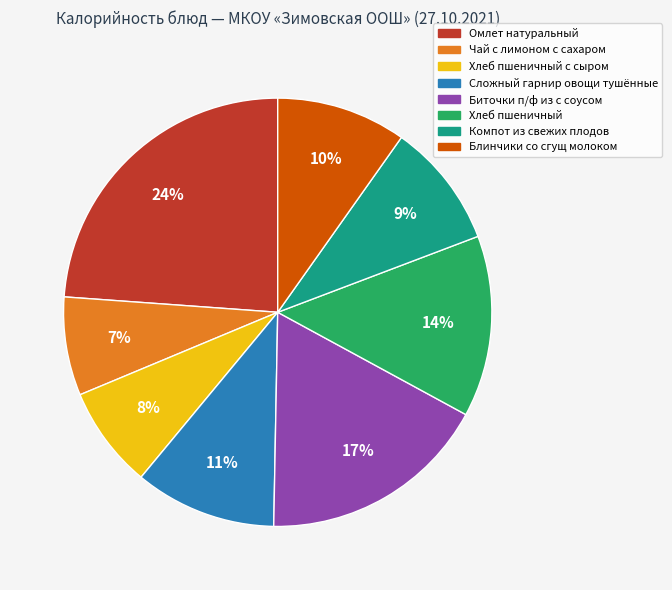

Does Омлет натуральный represent more than half of the total?

No